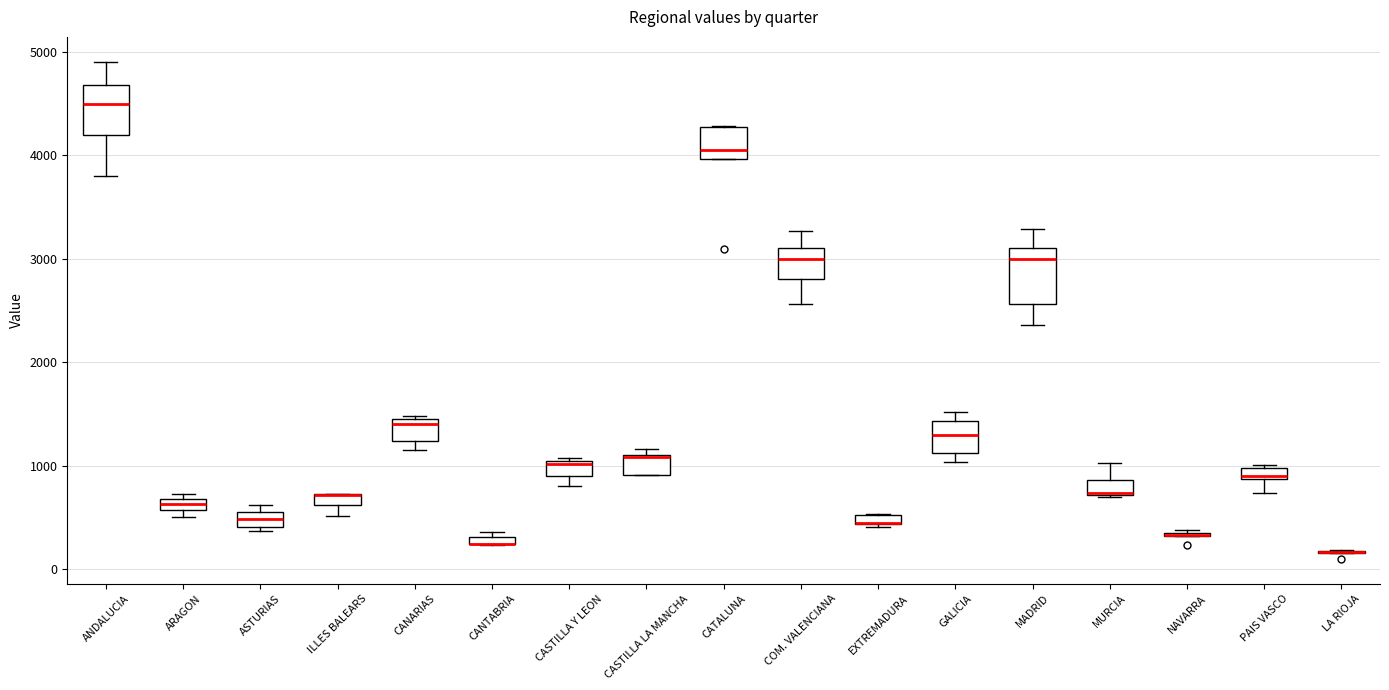

Where is the upper edge of the box for PAIS VASCO on the y-axis? The values are not printed on the chart, so give them approximately, as read against the axis.

1000